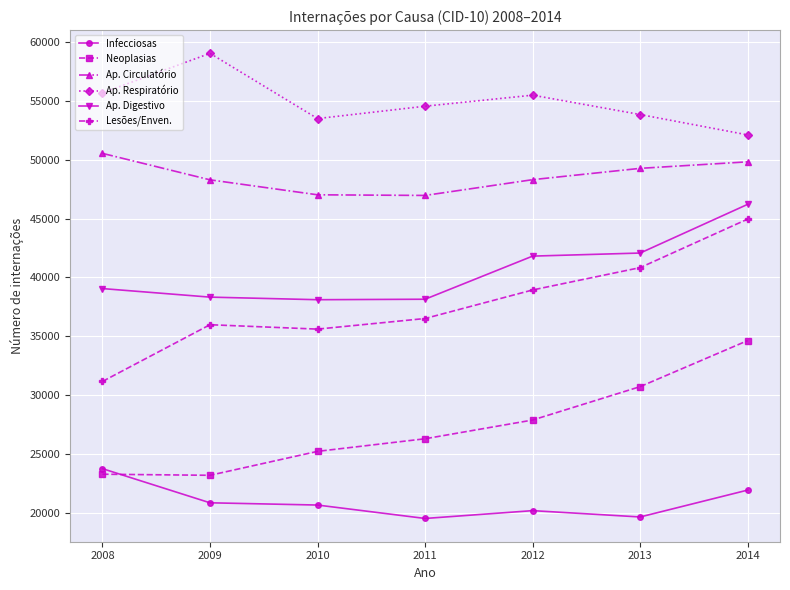

What is the maximum value shown in the chart?

59054